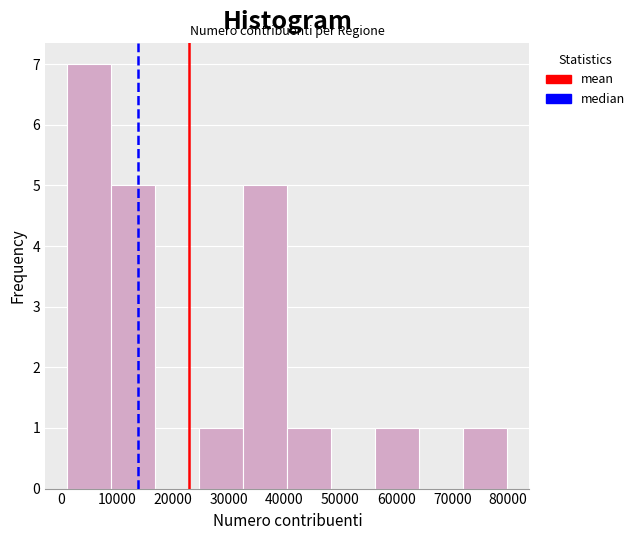

How tall is the bar that spans 9000 to 17000 on the x-axis? Neither the bar edges nor the heights are printed on the chart, so give them approximately, as read against the axes.

5